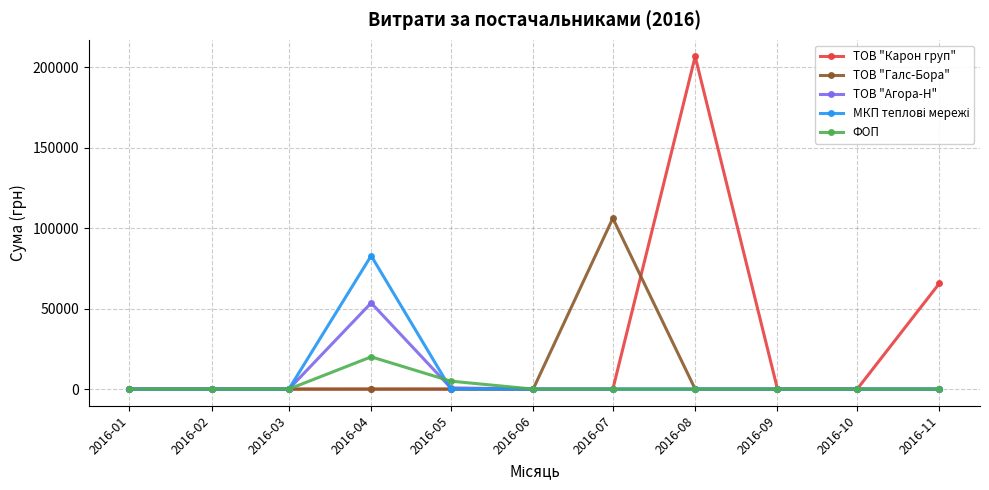

Does the chart display data point markers on the line(s)?

Yes